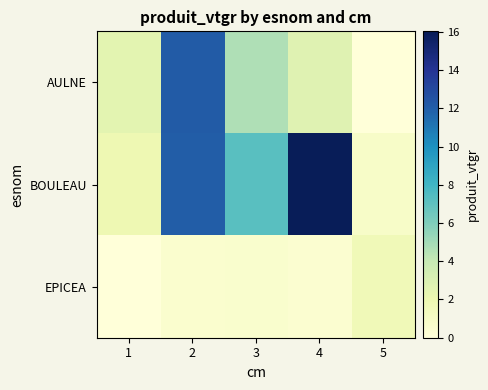

How many data points does each series have?

5